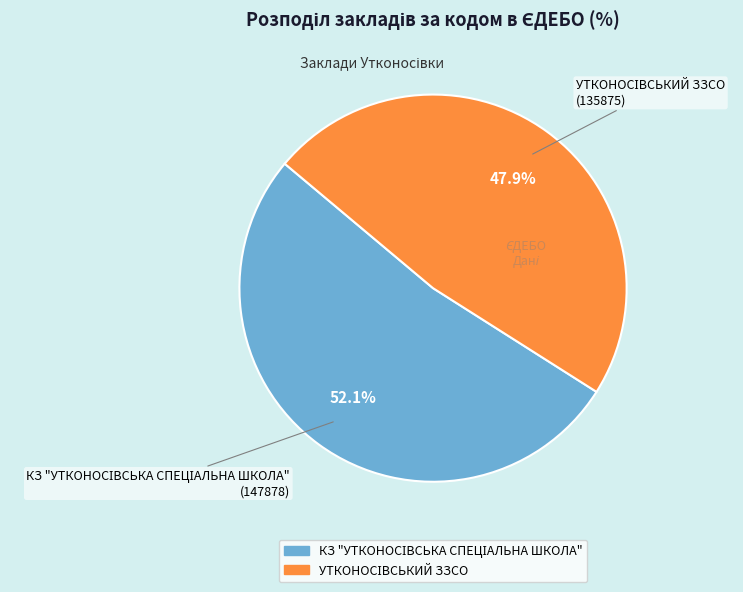

What portion of the pie excludes КЗ "УТКОНОСІВСЬКА СПЕЦІАЛЬНА ШКОЛА"?

47.9%